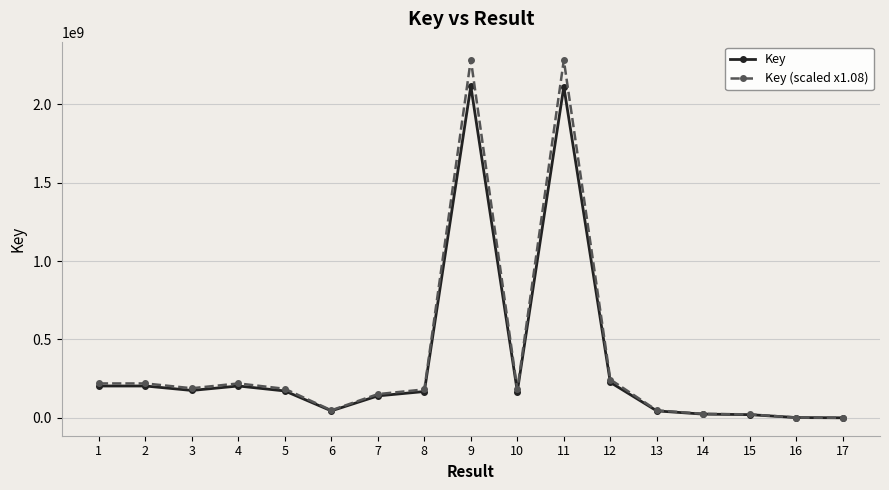

What are all the series names shown in the legend?

Key, Key (scaled x1.08)